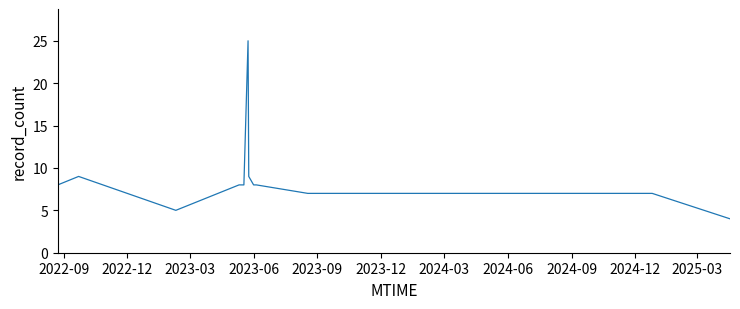

What is the difference between the second highest and minimum values?

5